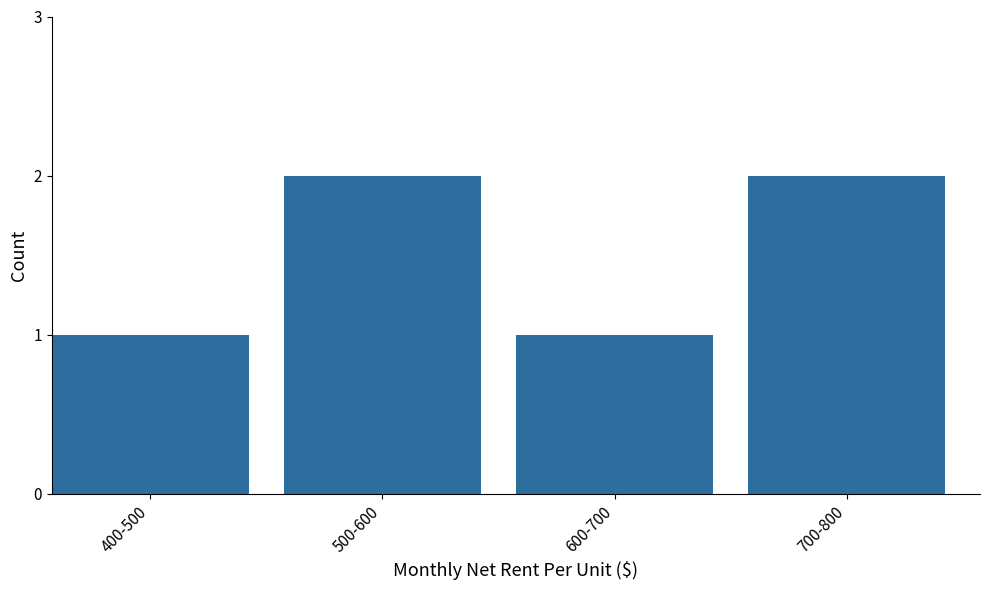

Reading left to right, transcribe all the data shown in this chart.

400-500=1	500-600=2	600-700=1	700-800=2